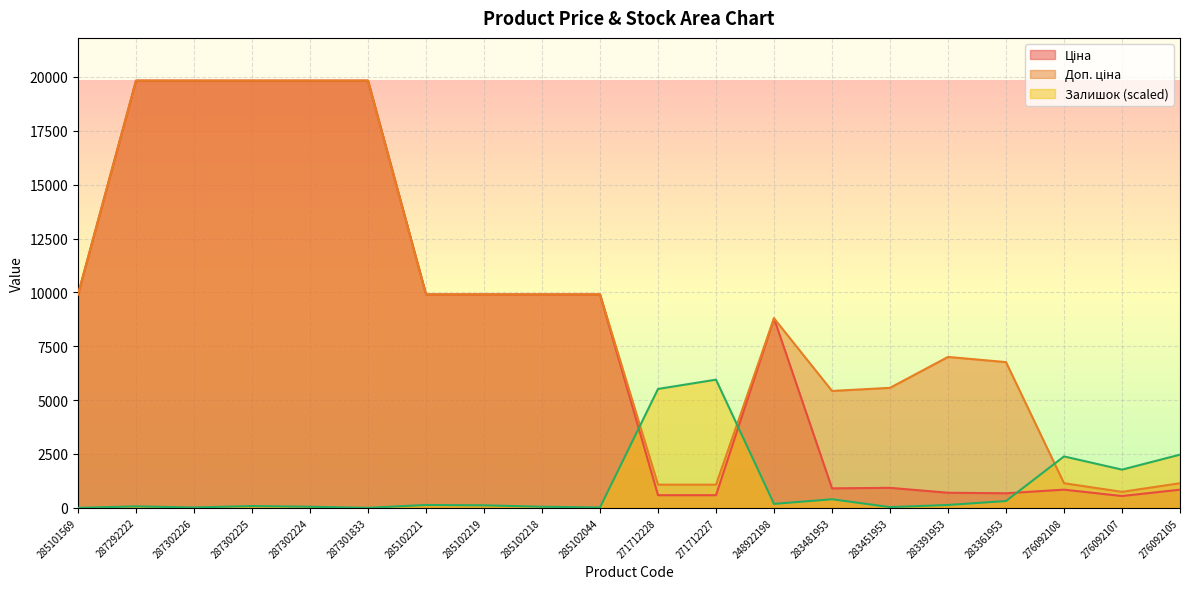

How many interior local peaks does the Доп. ціна series have?

2